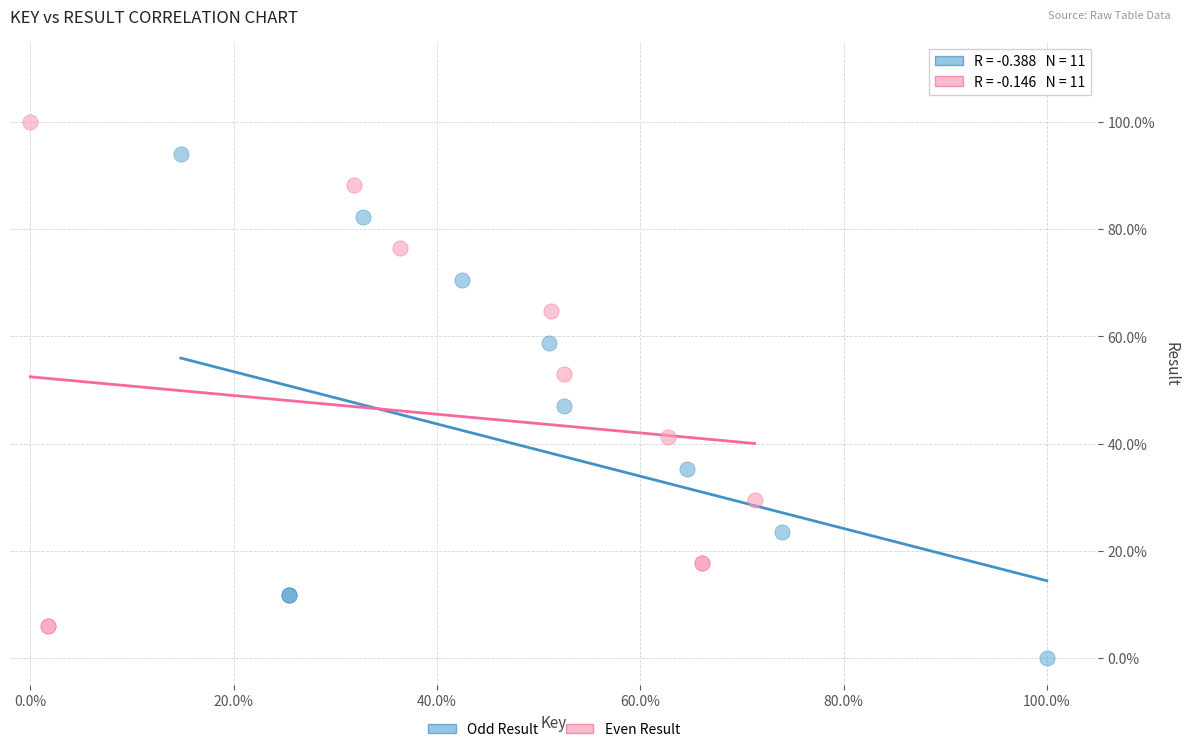

Which series reaches the maximum Y coordinate?

Even Result